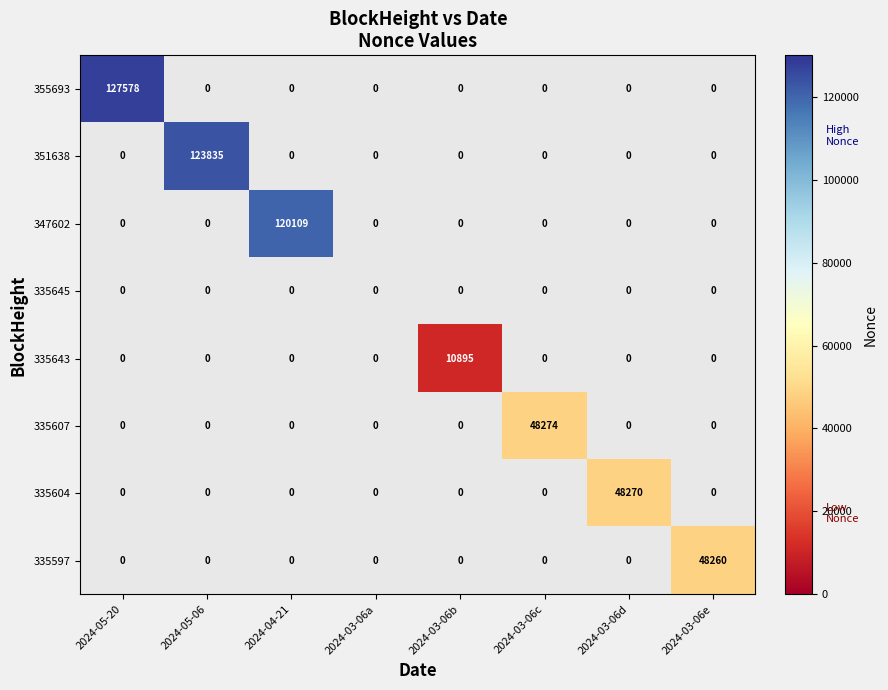

How many data points does each series have?

8